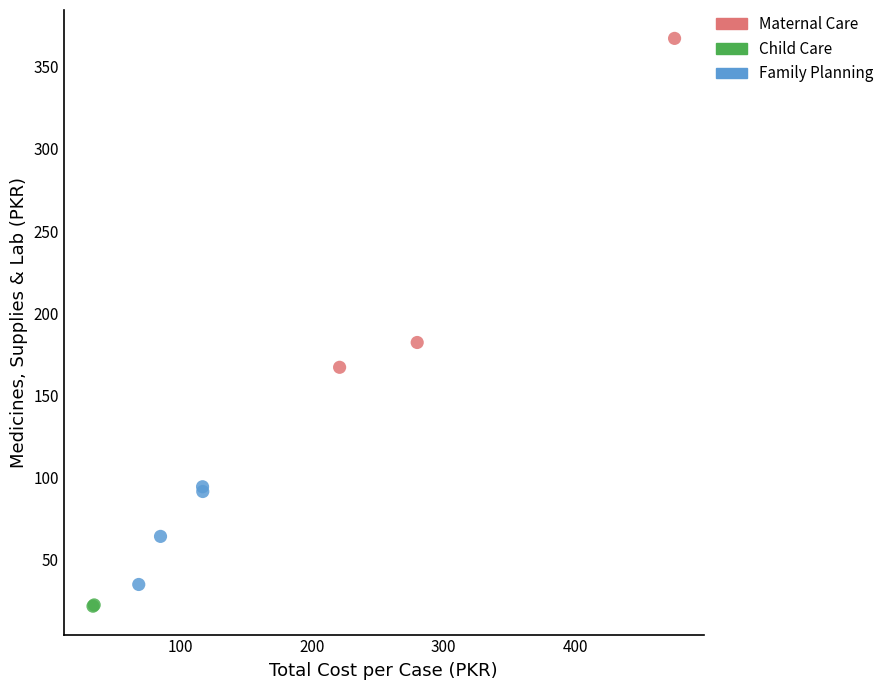

What are all the series names shown in the legend?

Maternal Care, Child Care, Family Planning